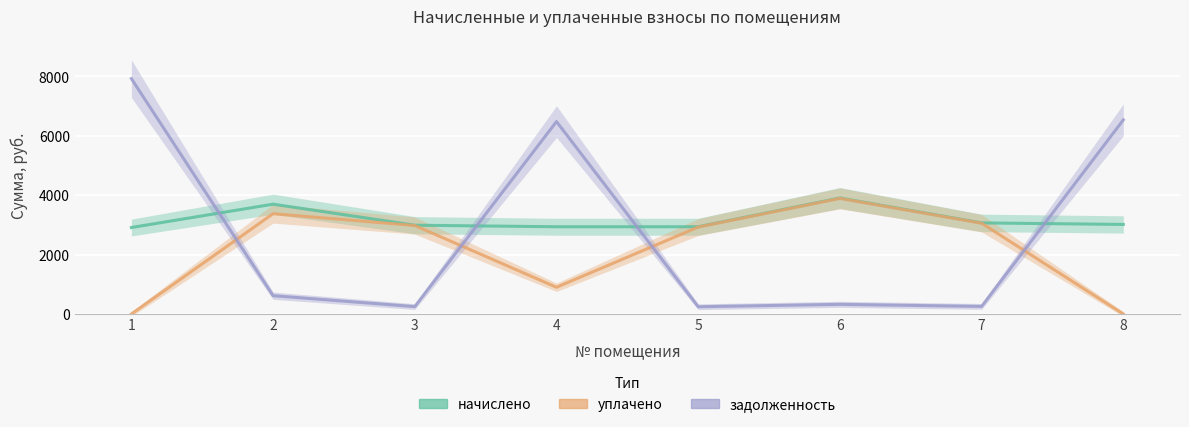

What is the difference between the задолженность values at 2 and 1?

7308.2